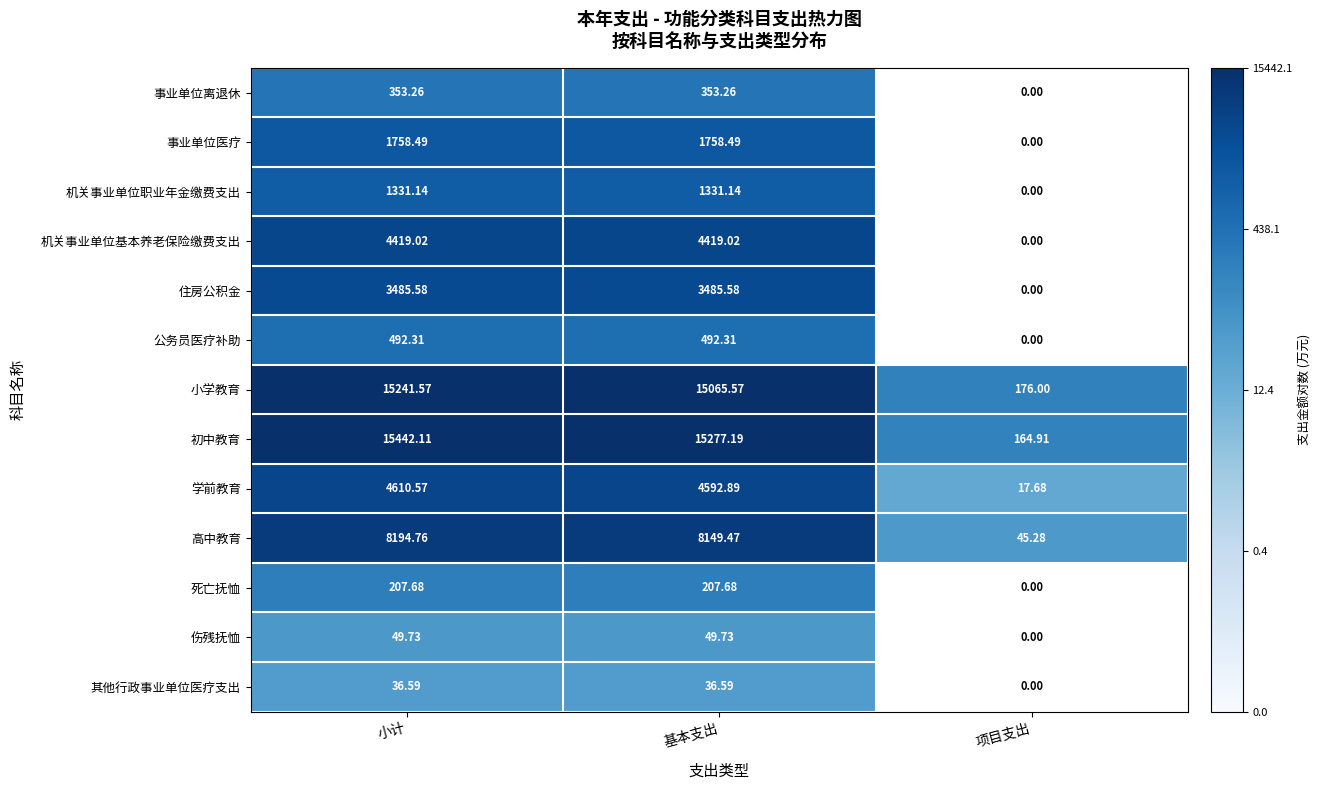

Where does the 初中教育 series first go above 15277?

小计